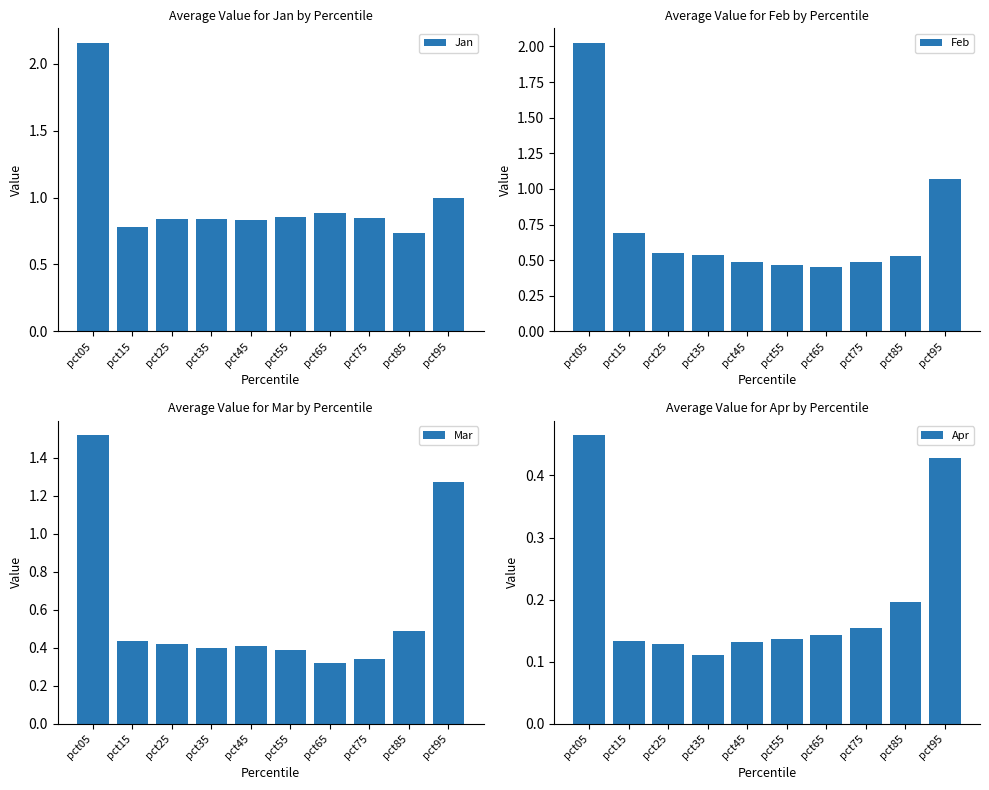

What is the lowest value of the Jan series?

0.7